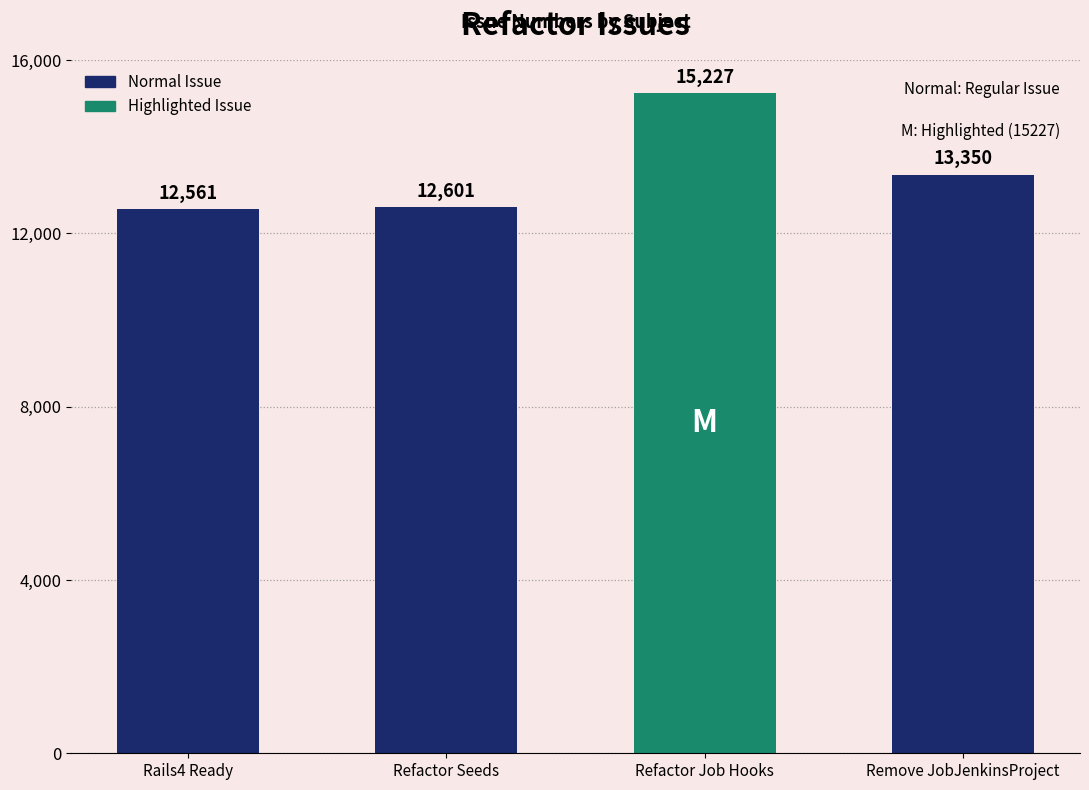

Which category has the highest value across all series?

Refactor Job Hooks